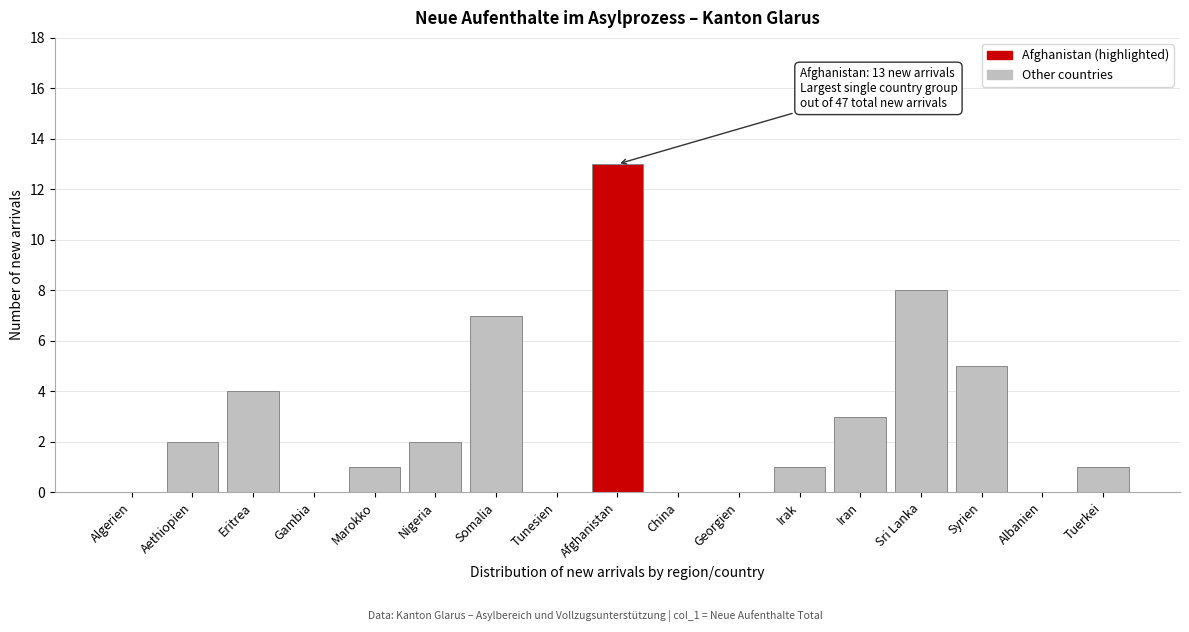

Reading left to right, extract all data points from this chart.

Algerien=0	Aethiopien=2	Eritrea=4	Gambia=0	Marokko=1	Nigeria=2	Somalia=7	Tunesien=0	Afghanistan=13	China=0	Georgien=0	Irak=1	Iran=3	Sri Lanka=8	Syrien=5	Albanien=0	Tuerkei=1